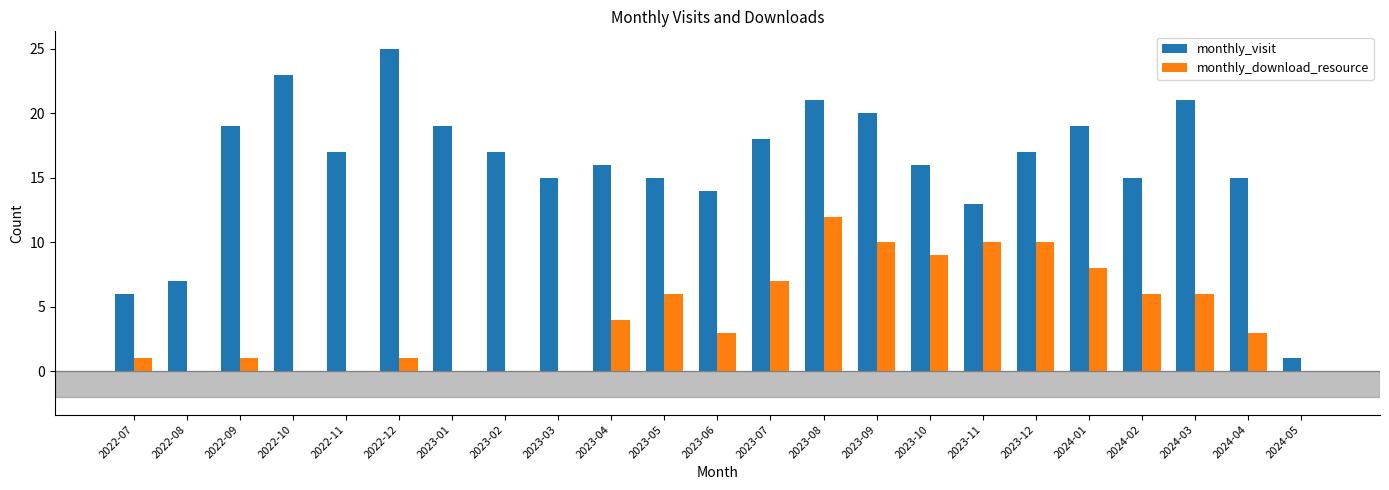

What is the sum of the monthly_visit values at 2024-03 and 2022-10?

44